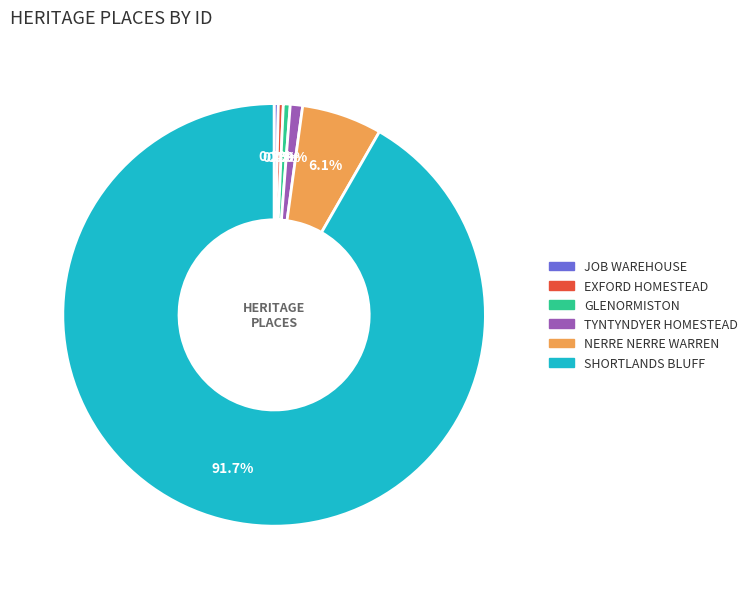

How much of the chart is everything except GLENORMISTON?

99.5%